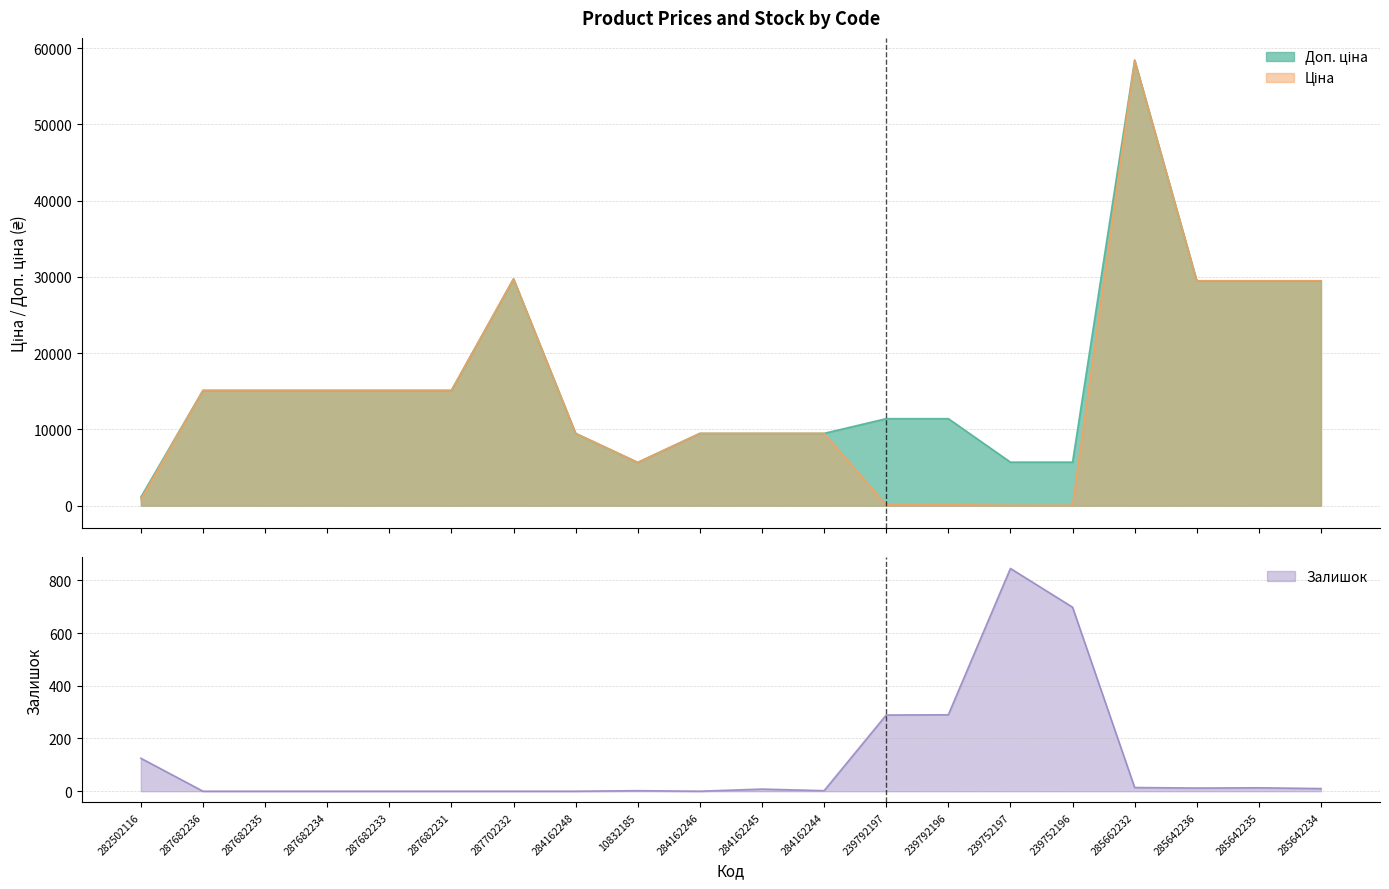

Where is the first local maximum for Доп. ціна?

287702232